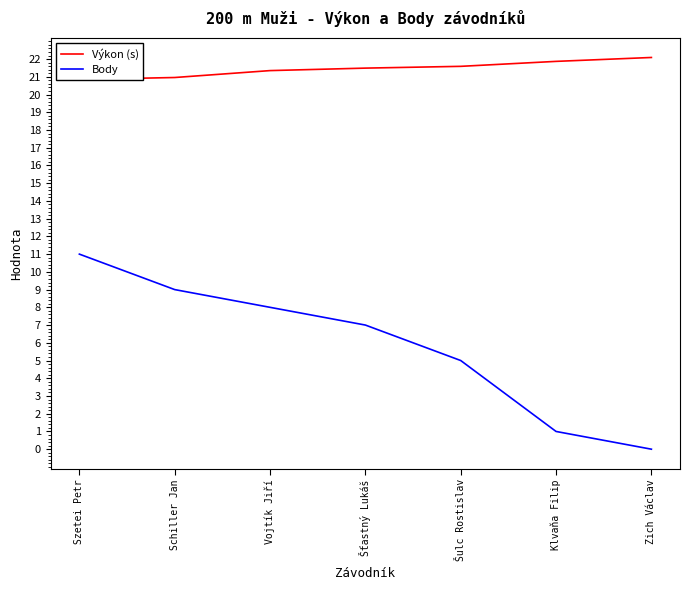

True or false: Výkon (s) has a value of 21.5 at Šťastný Lukáš.

True